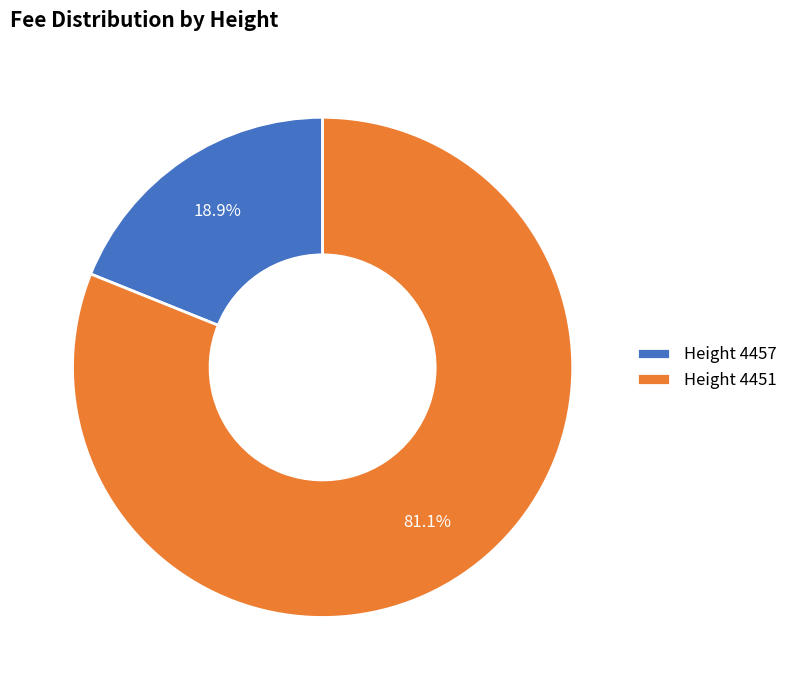

Is there any slice that represents more than half of the pie?

Yes